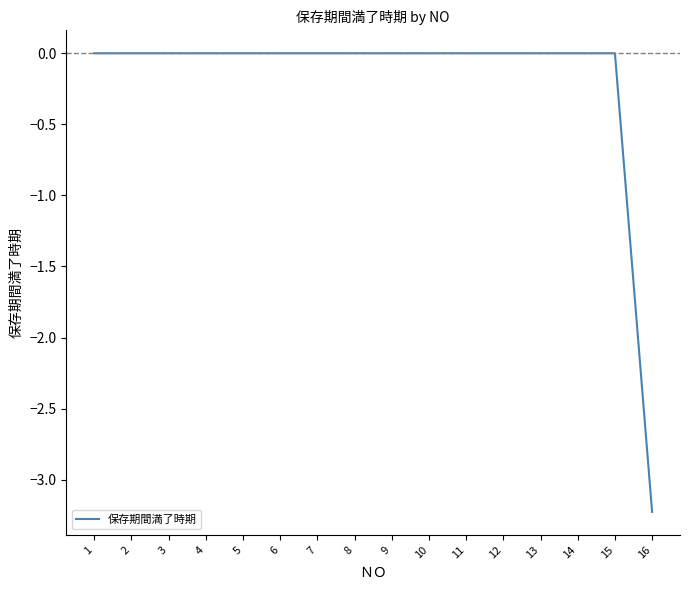

Count the number of categories in the chart.

16